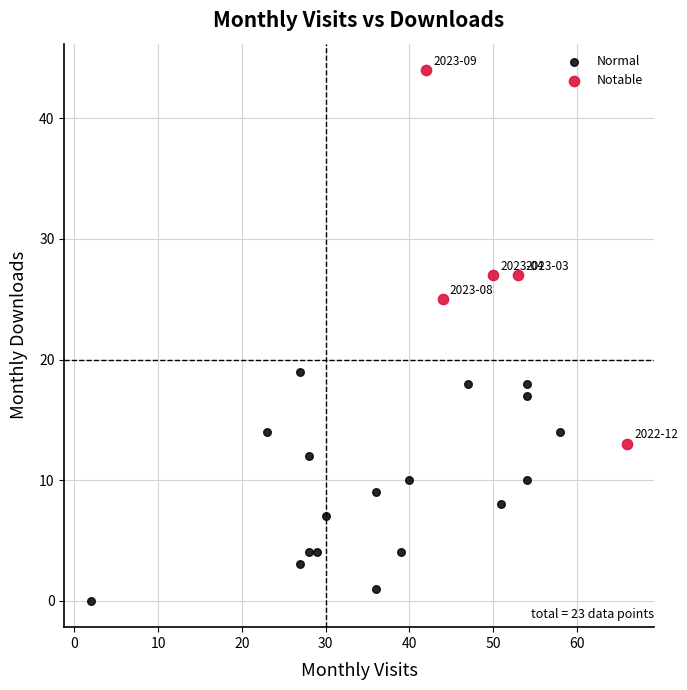

Which series has the largest Y range (max minus min)?

Notable